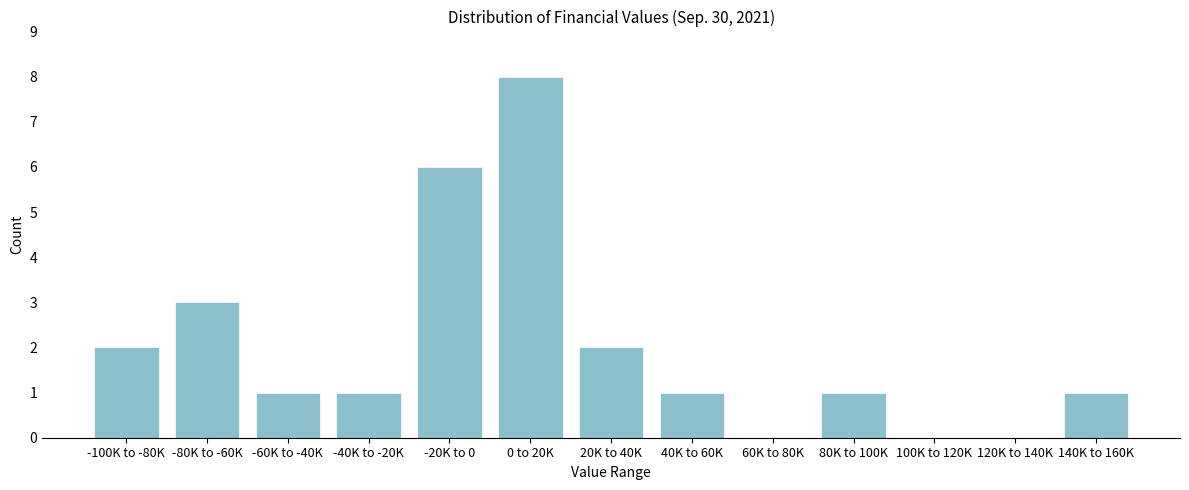

Reading left to right, transcribe all the data shown in this chart.

-100K to -80K=2	-80K to -60K=3	-60K to -40K=1	-40K to -20K=1	-20K to 0=6	0 to 20K=8	20K to 40K=2	40K to 60K=1	60K to 80K=0	80K to 100K=1	100K to 120K=0	120K to 140K=0	140K to 160K=1